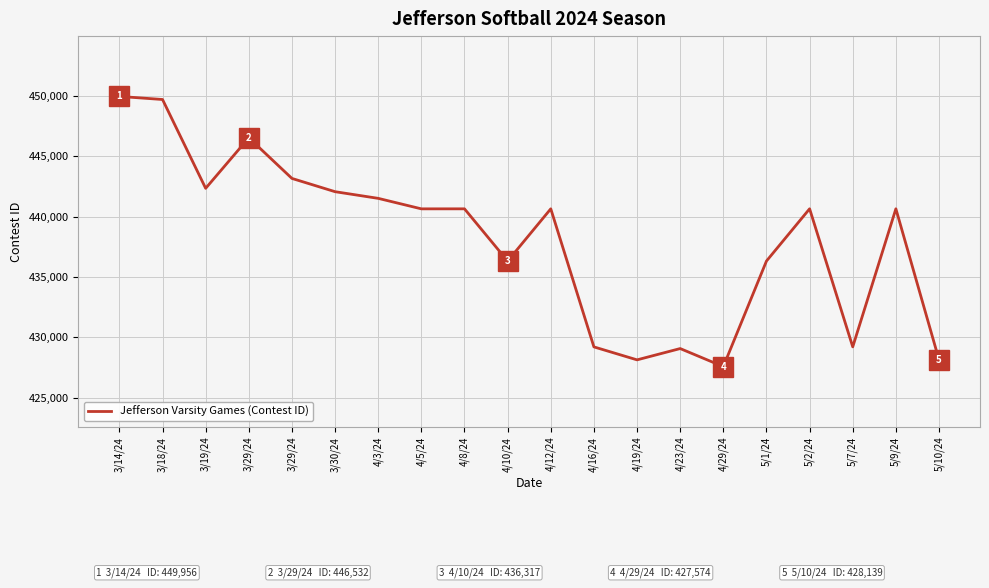

Reading left to right, what are all the values shown in this chart?

3/14/24=449956	3/18/24=449702	3/19/24=442343	3/29/24=446532	3/29/24=443163	3/30/24=442064	4/3/24=441512	4/5/24=440643	4/8/24=440644	4/10/24=436317	4/12/24=440645	4/16/24=429207	4/19/24=428133	4/23/24=429069	4/29/24=427574	5/1/24=436319	5/2/24=440647	5/7/24=429211	5/9/24=440646	5/10/24=428139